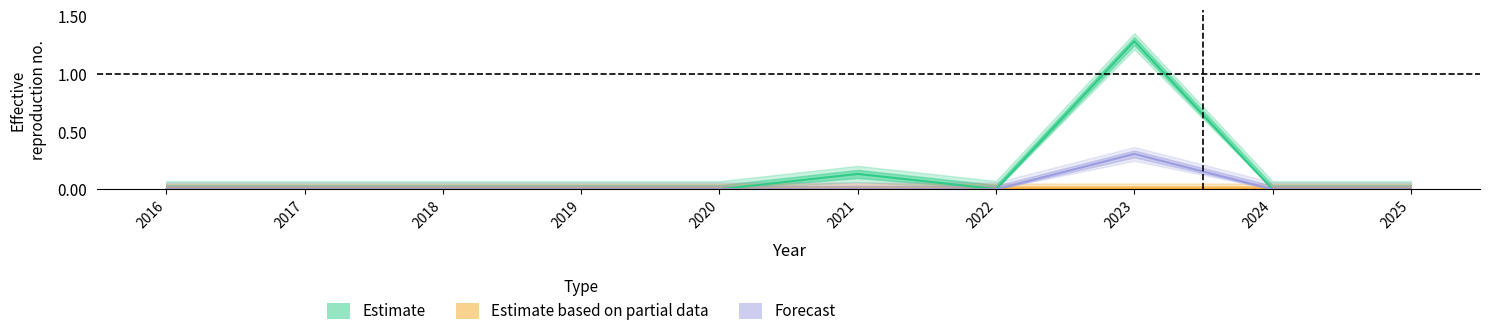

At which category is the sum across all series the highest?

2023